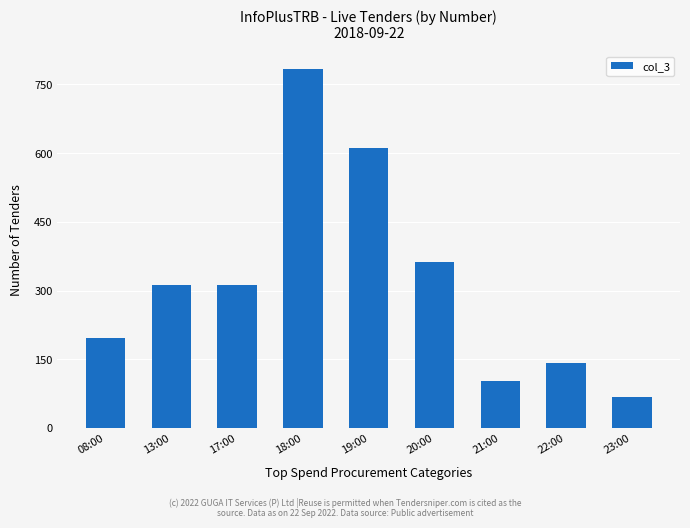

What is the label of the 9th bar from the left?

23:00